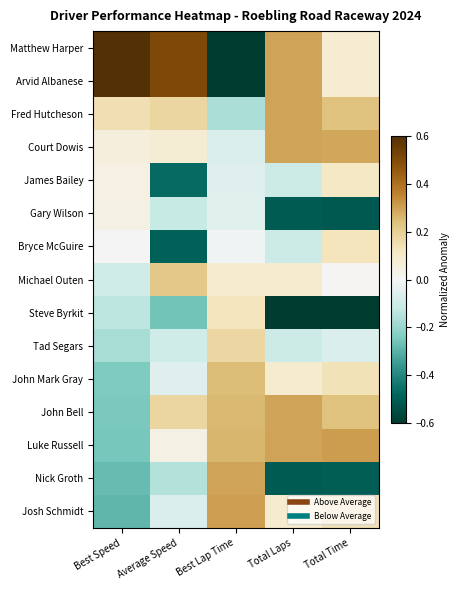

Count the number of data series in this chart.

15